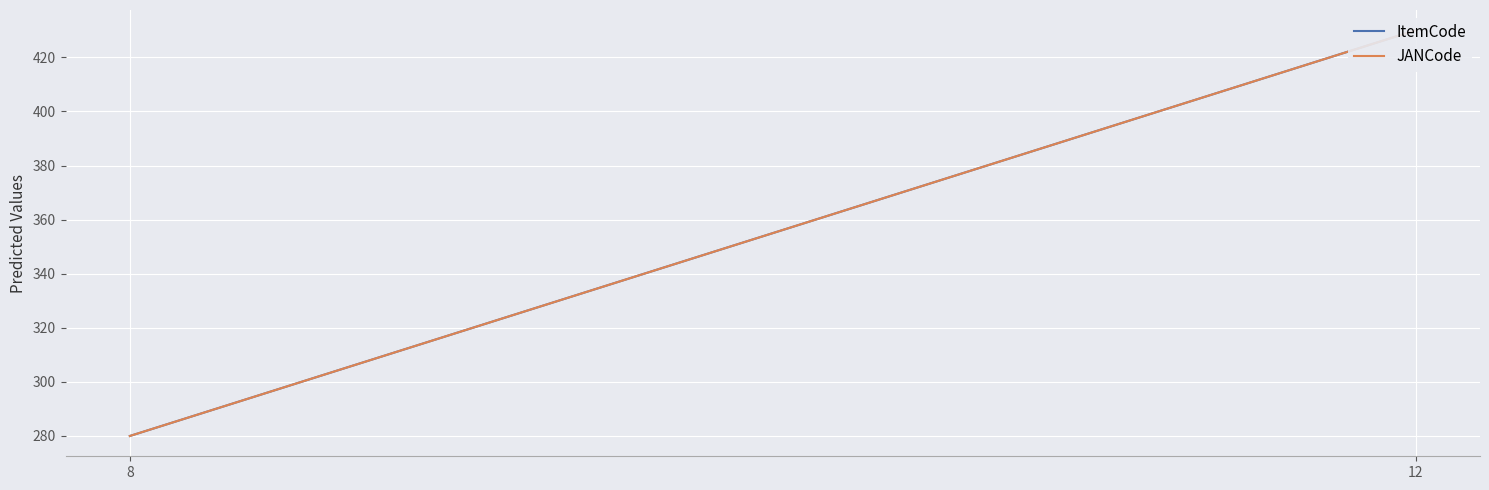

What is the minimum value for JANCode?

280